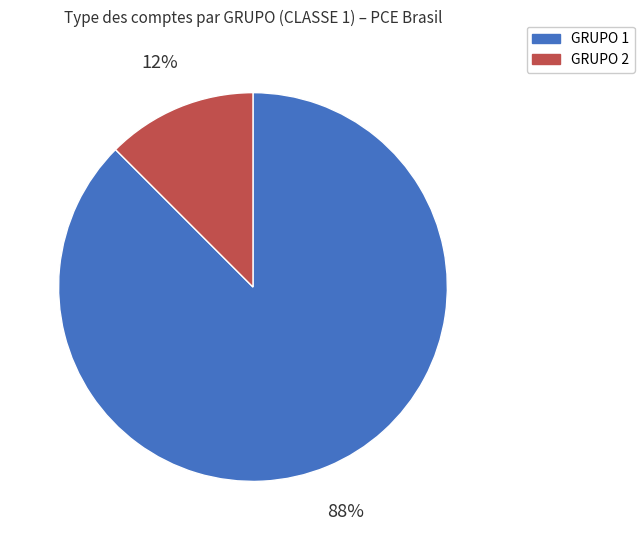

Rank the categories by value from lowest to highest.

GRUPO 2, GRUPO 1